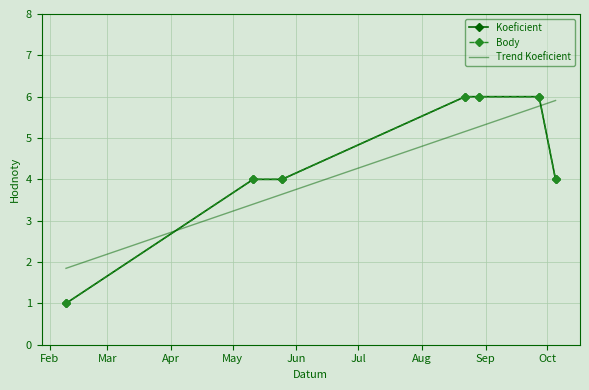

Which series has the largest total across all categories?

Koeficient